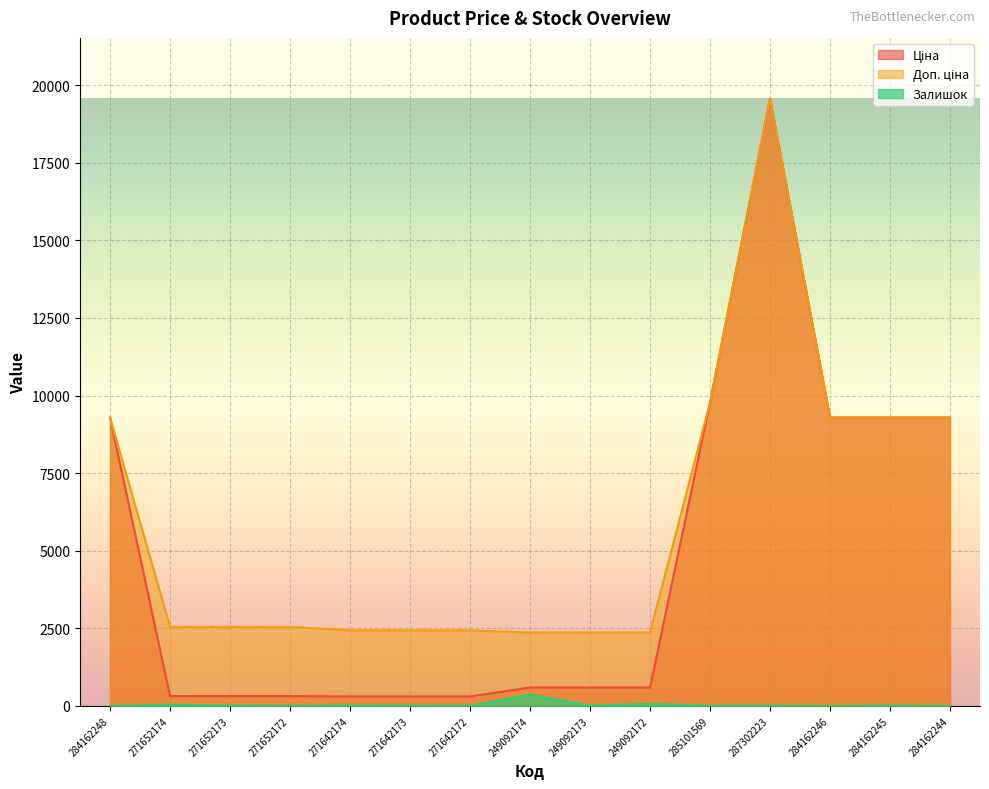

Rank the series by their maximum value, from lowest to highest.

Залишок, Ціна, Доп. ціна